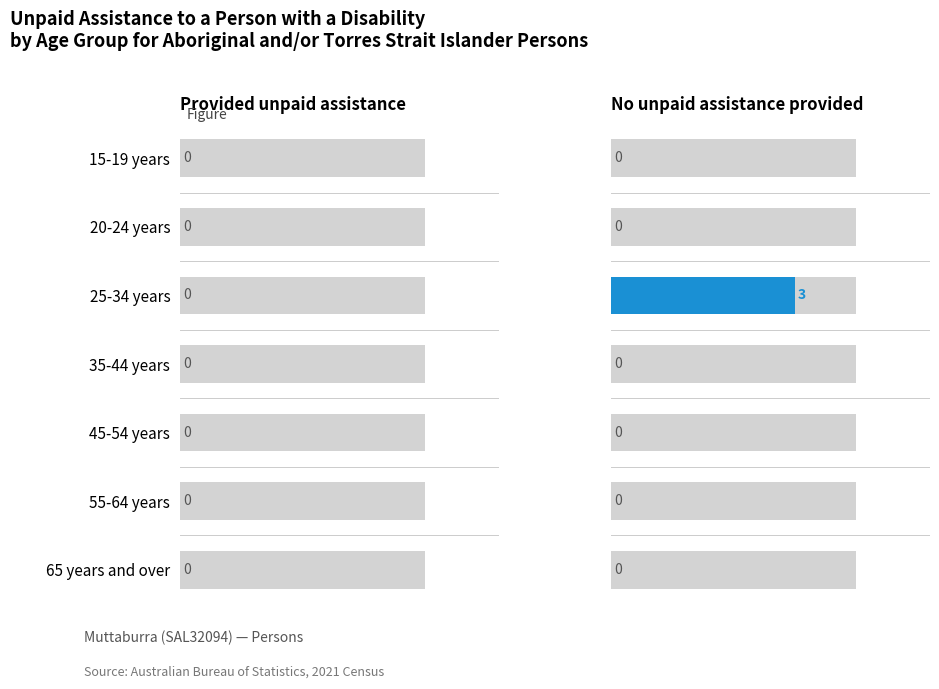

Reading right to left, what are all the values shown in this chart?

Provided unpaid assistance: 65 years and over=0	55-64 years=0	45-54 years=0	35-44 years=0	25-34 years=0	20-24 years=0	15-19 years=0
No unpaid assistance provided: 65 years and over=0	55-64 years=0	45-54 years=0	35-44 years=0	25-34 years=3	20-24 years=0	15-19 years=0